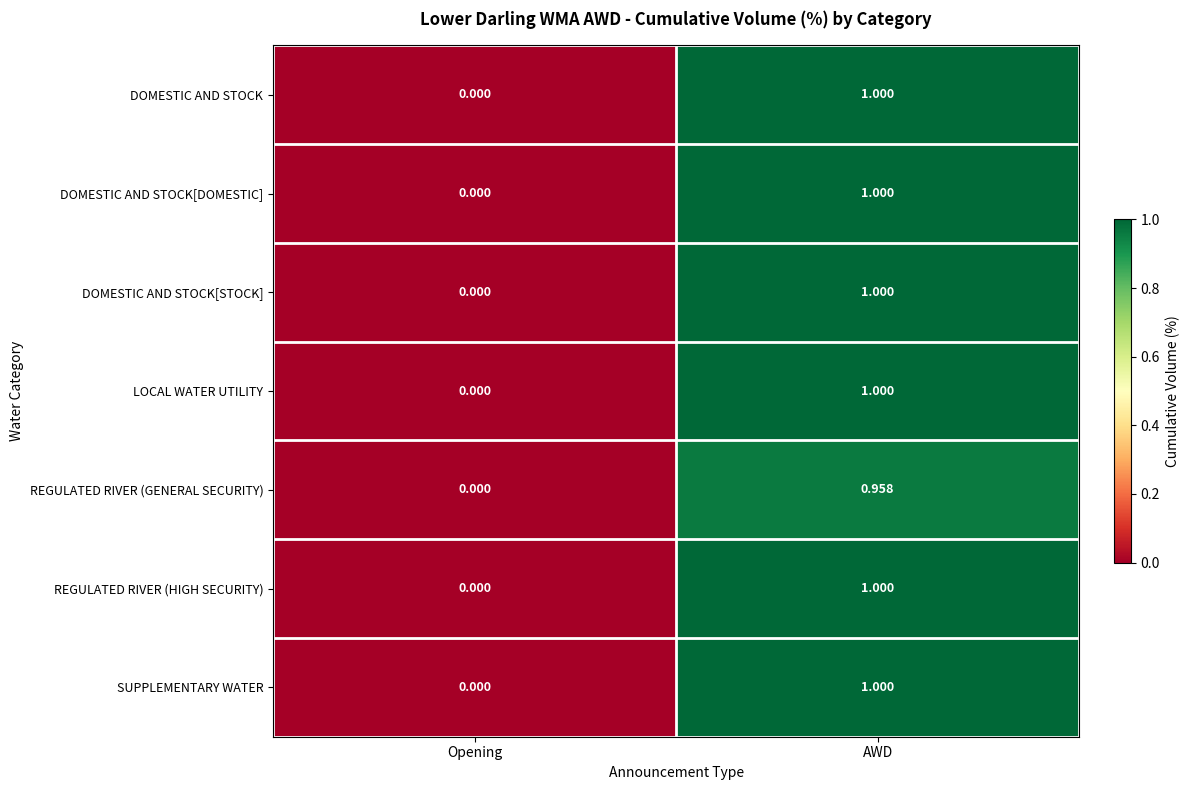

At which category is the sum across all series the highest?

AWD